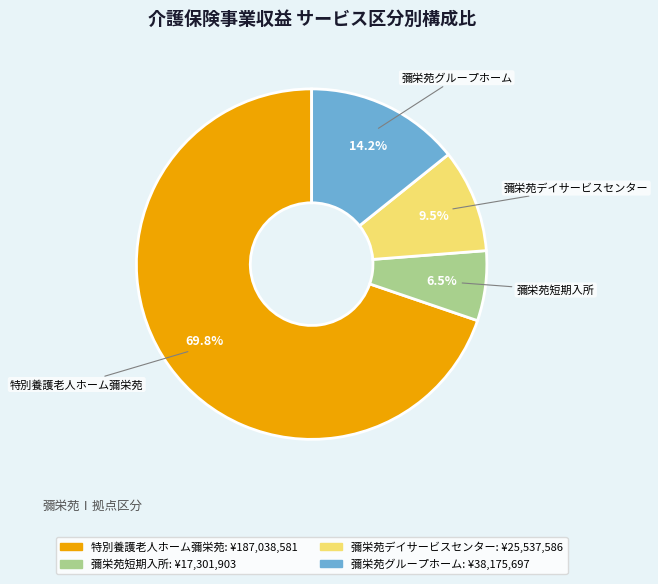

True or false: 特別養護老人ホーム彌栄苑 accounts for 70% of the total.

True